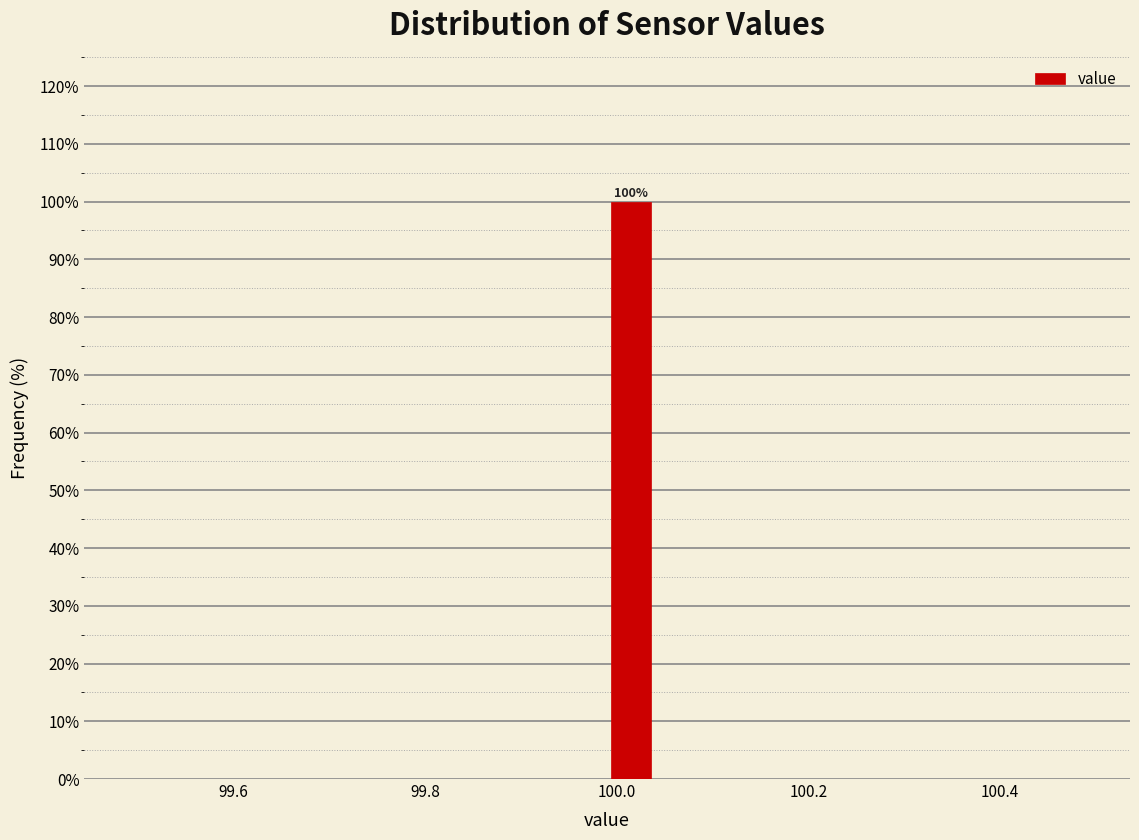

Read against the x-axis, roughly where is the centre of the tallest bar?

100.02